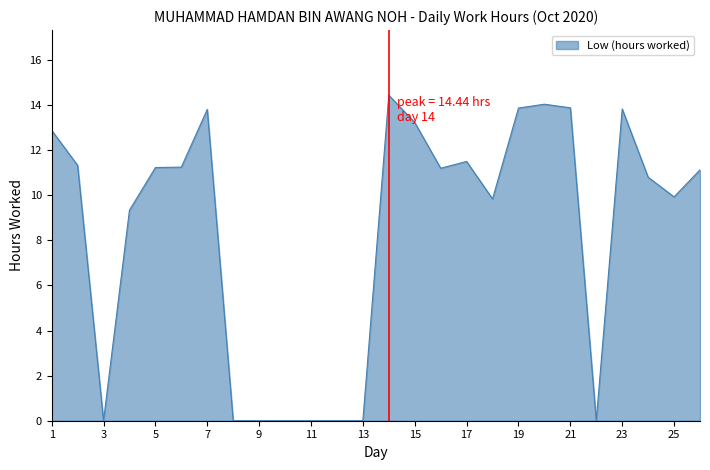

What is the difference between the maximum and second lowest values?

14.4